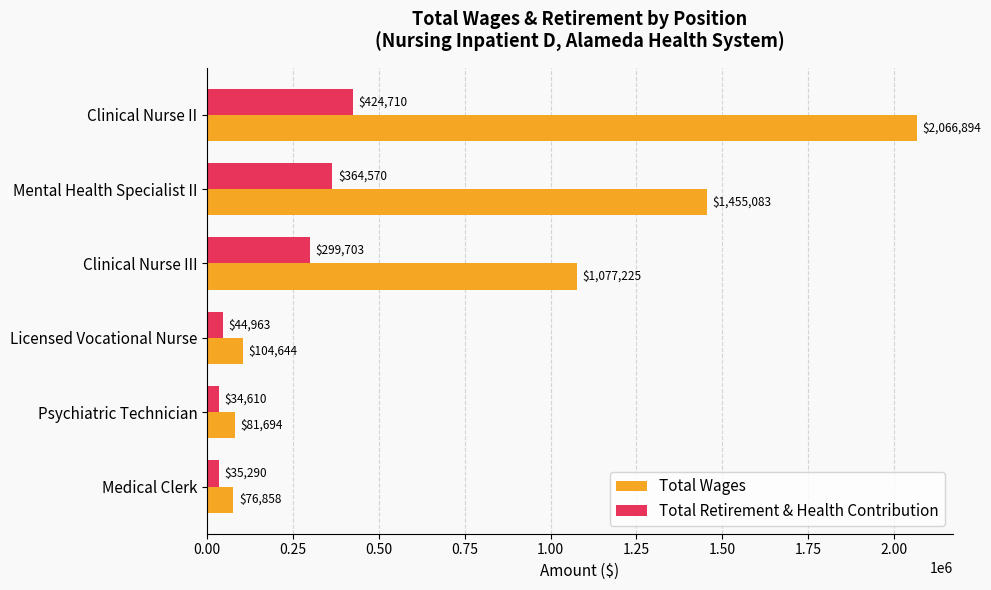

At which category is the sum across all series the highest?

Clinical Nurse II